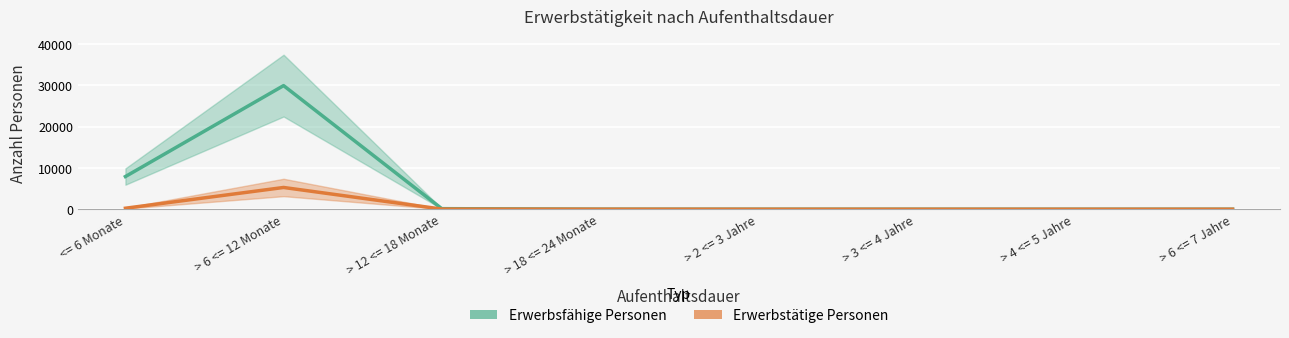

What is the difference between the maximum and minimum values in the Erwerbsfähige Personen series?

29964